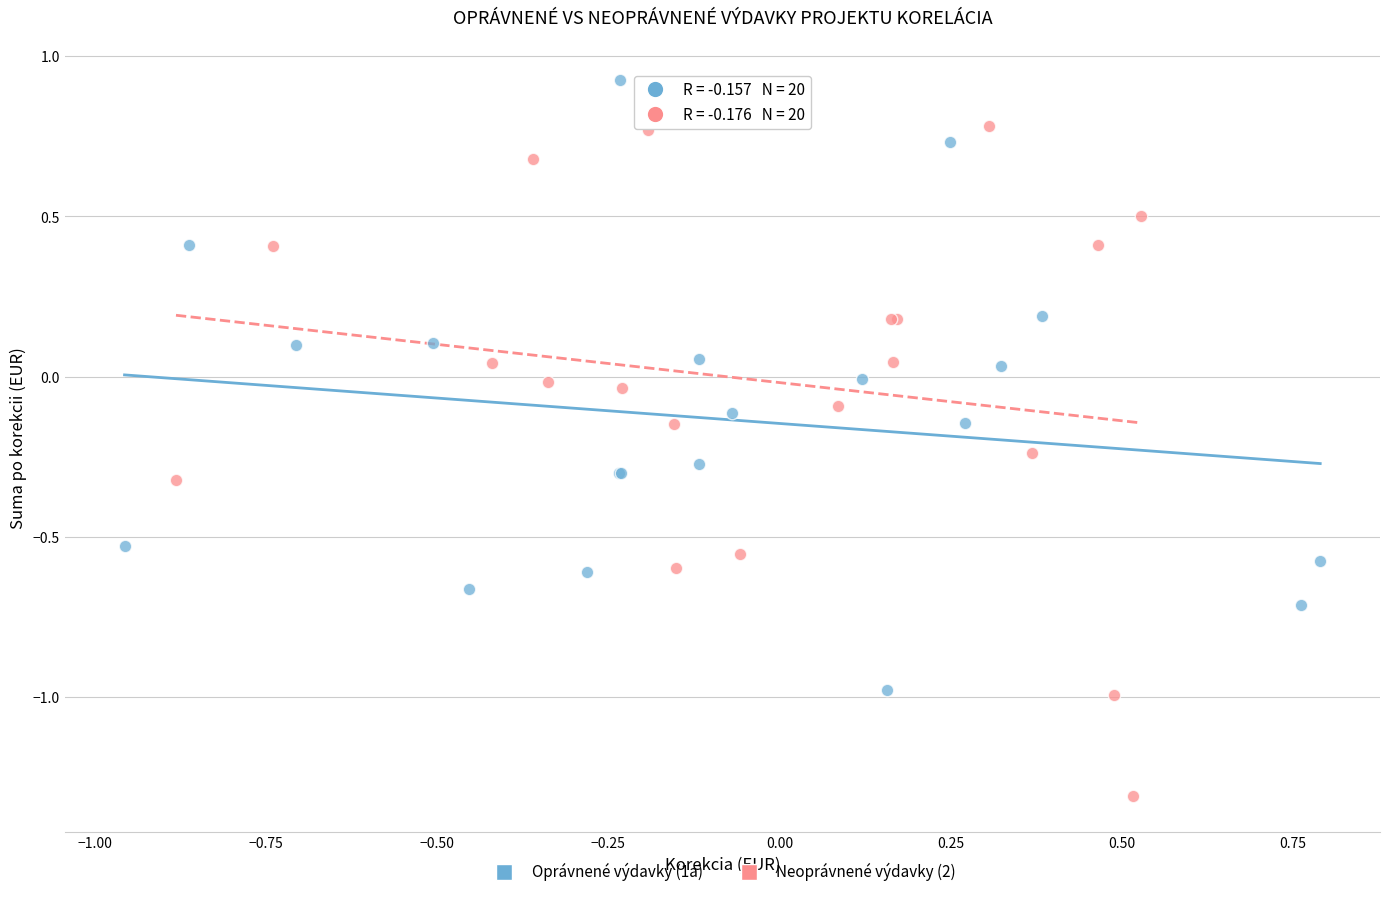

What are all the series names shown in the legend?

Oprávnené výdavky (1a), Neoprávnené výdavky (2)